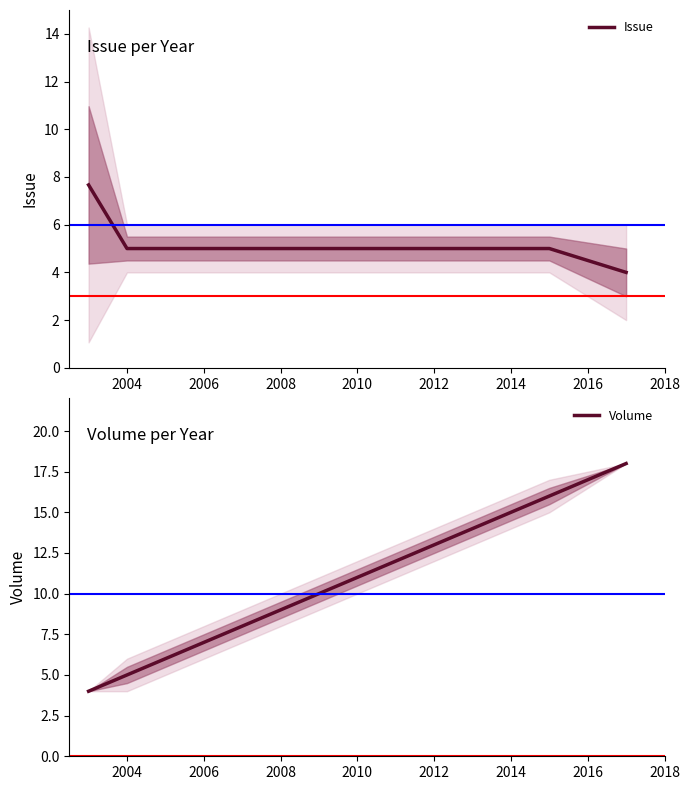

Reading left to right, what are all the values shown in this chart?

Issue: 7.7	5.0	5.0	4.0
Volume: 4.0	5.0	16.0	18.0